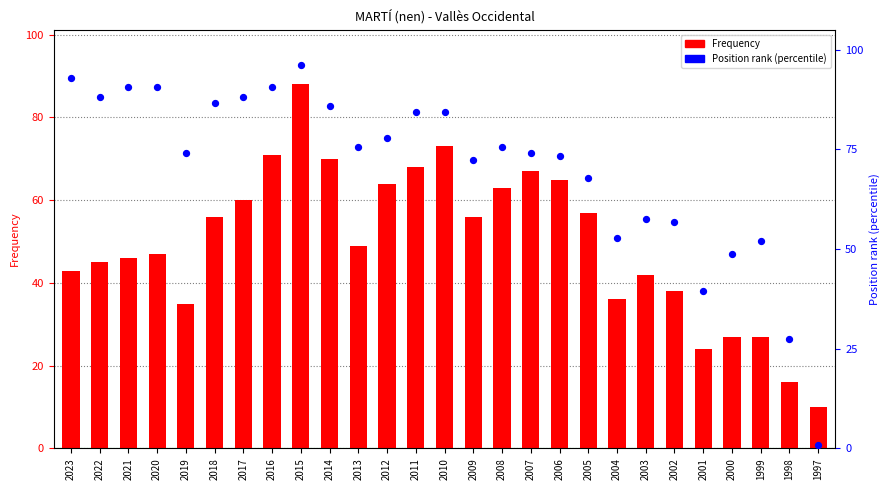

What is the total value across all series at 2009?

128.4